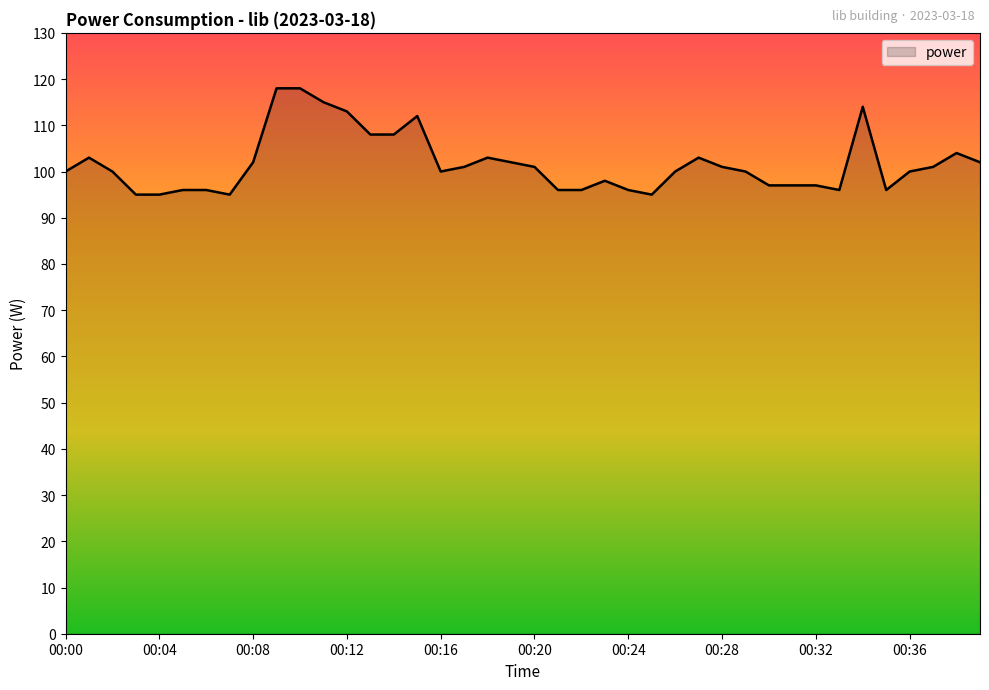

What is the minimum value shown in the chart?

95